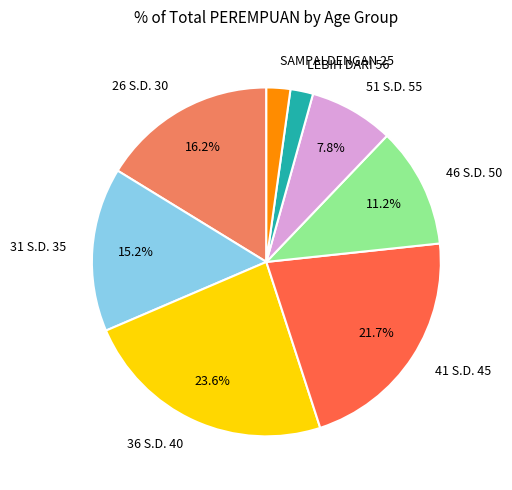

True or false: 26 S.D. 30 accounts for 4% of the total.

False